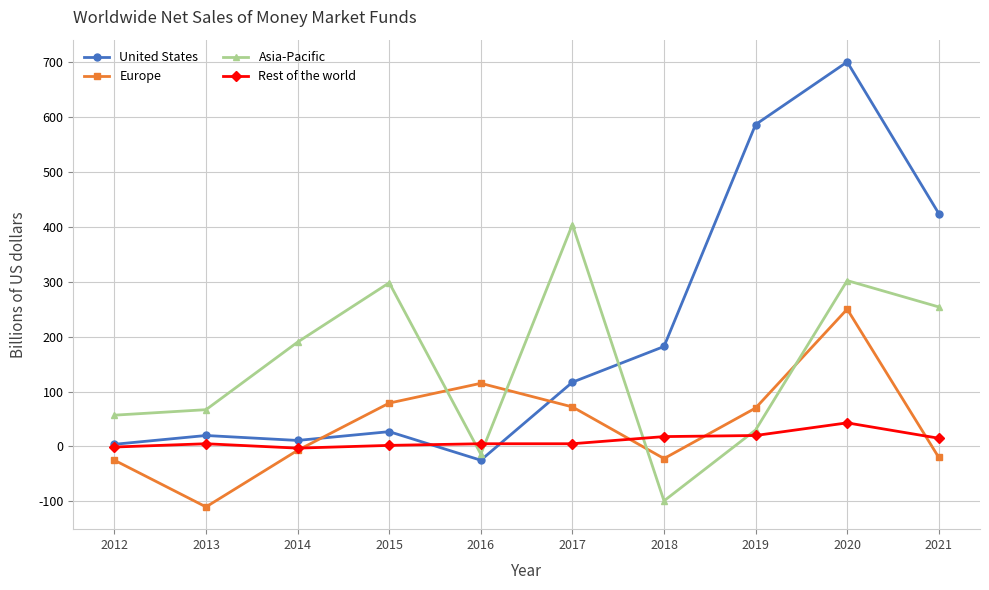

How many series are shown in this chart?

4